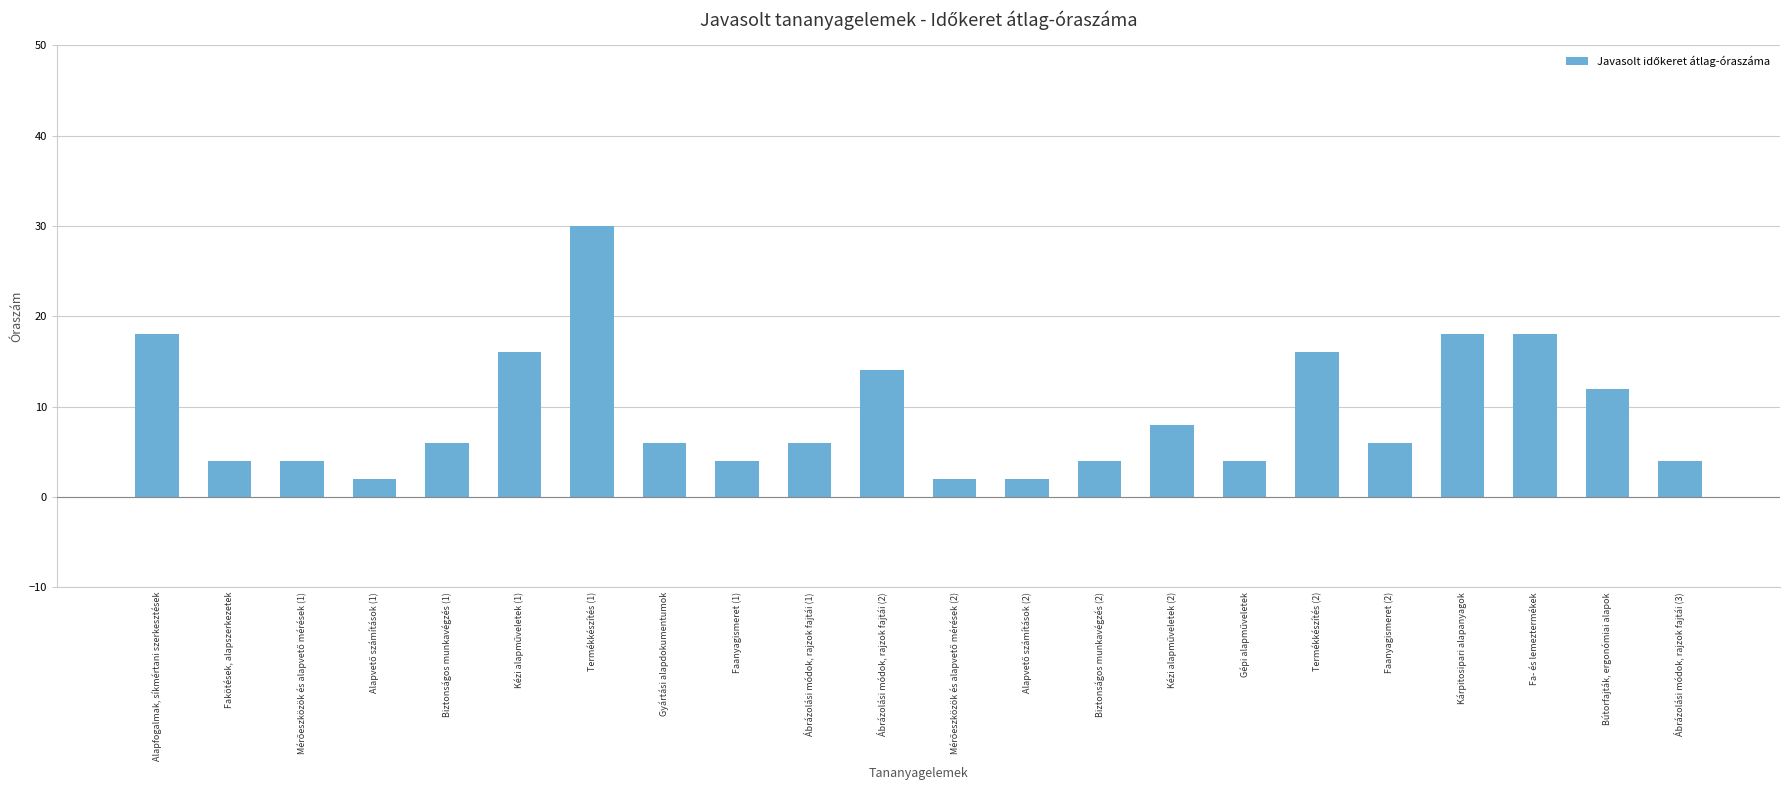

Are the bars grouped side by side (vs. stacked)?

No